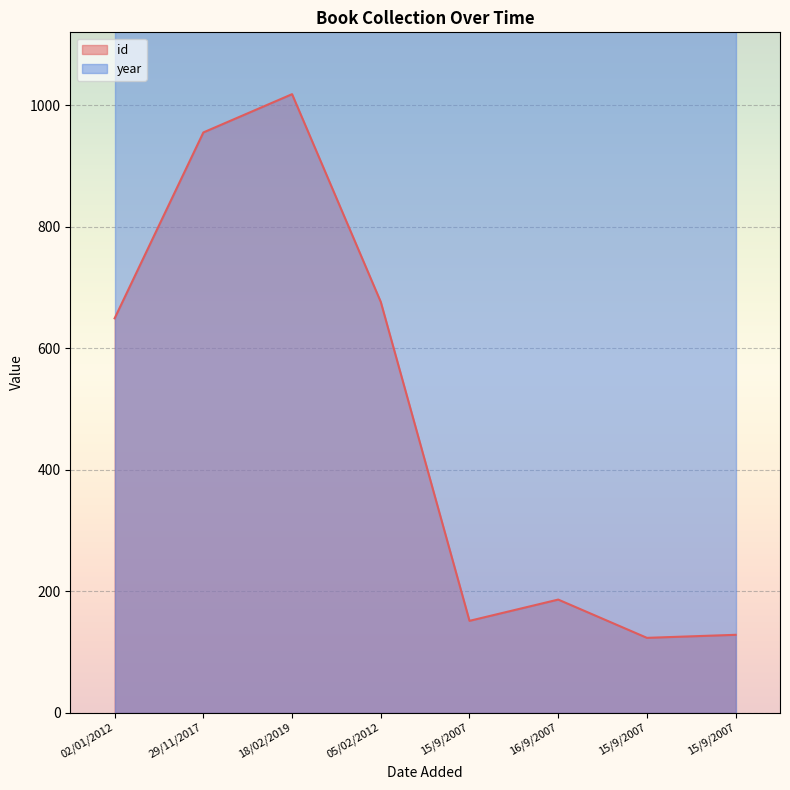

What is the smallest value displayed?

123